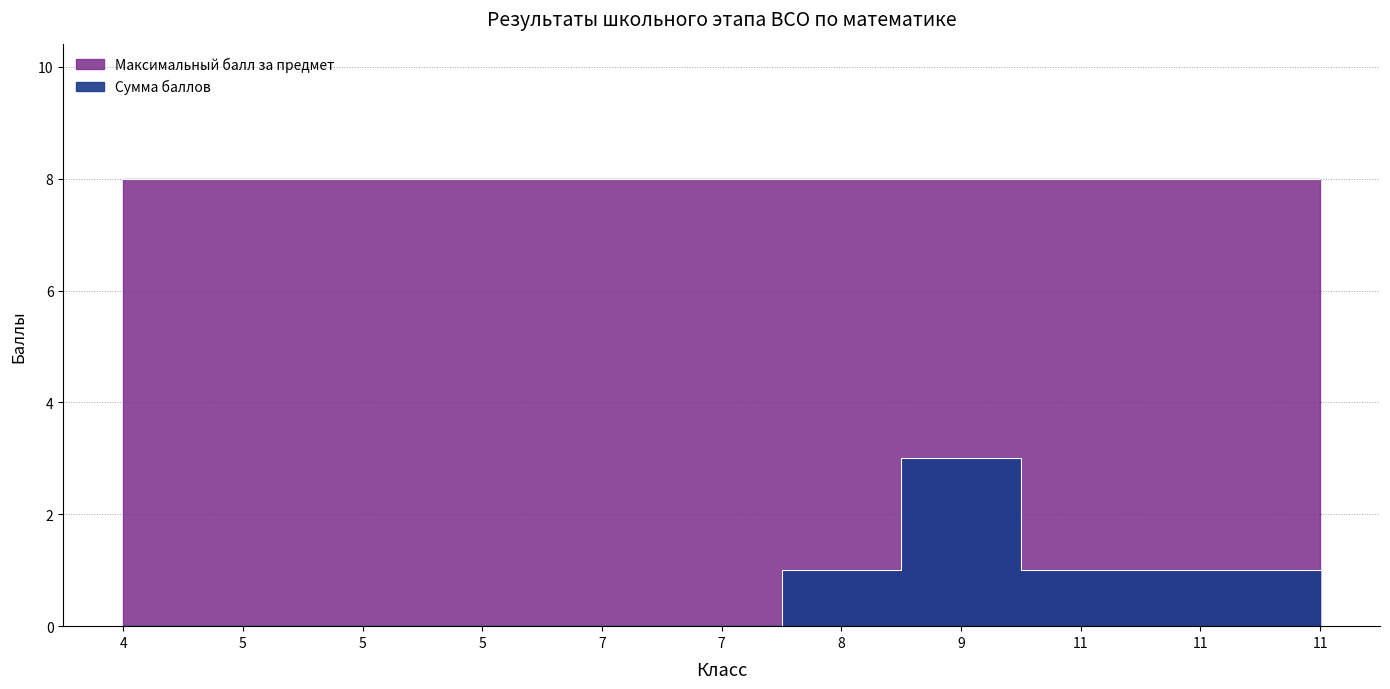

Reading left to right, transcribe all the data shown in this chart.

4=0	5=0	5=0	5=0	7=0	7=0	8=1	9=3	11=1	11=1	11=1